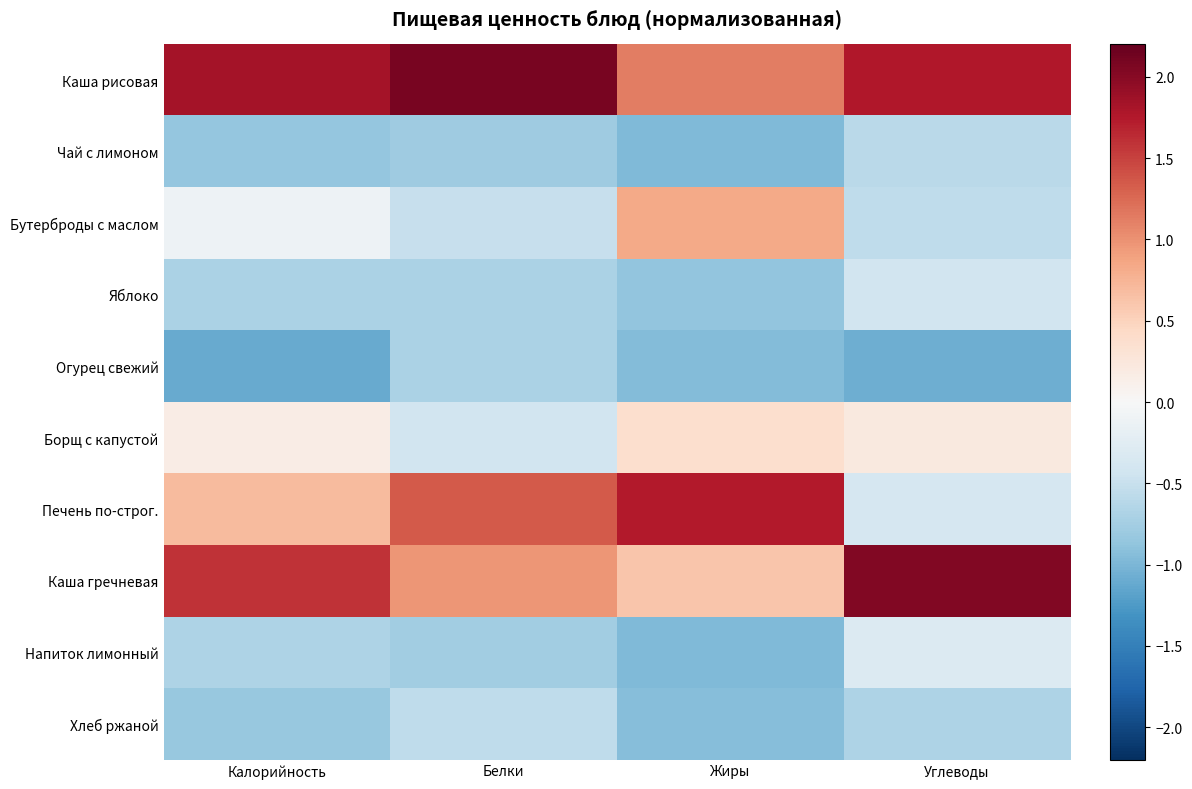

List the series in order of their peak value, highest first.

Каша рисовая, Каша гречневая, Печень по-строг., Бутерброды с маслом, Борщ с капустой, Напиток лимонный, Яблоко, Хлеб ржаной, Чай с лимоном, Огурец свежий